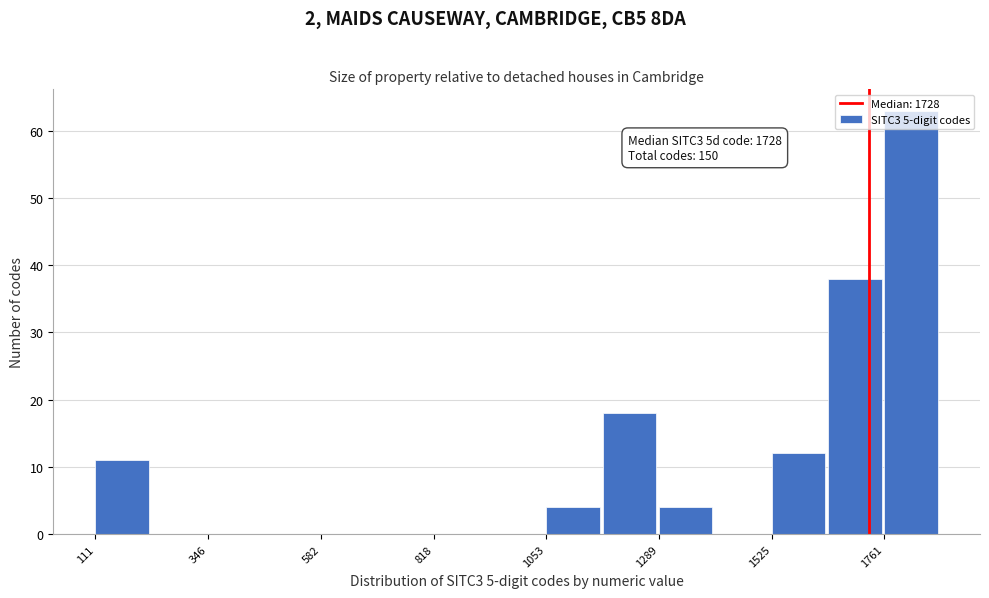

Read against the x-axis, roughly where is the centre of the tallest bar?

1800